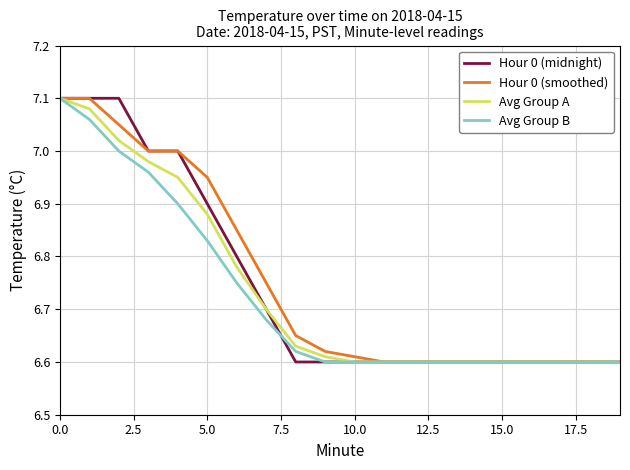

Is this an area chart (filled region under the line)?

No